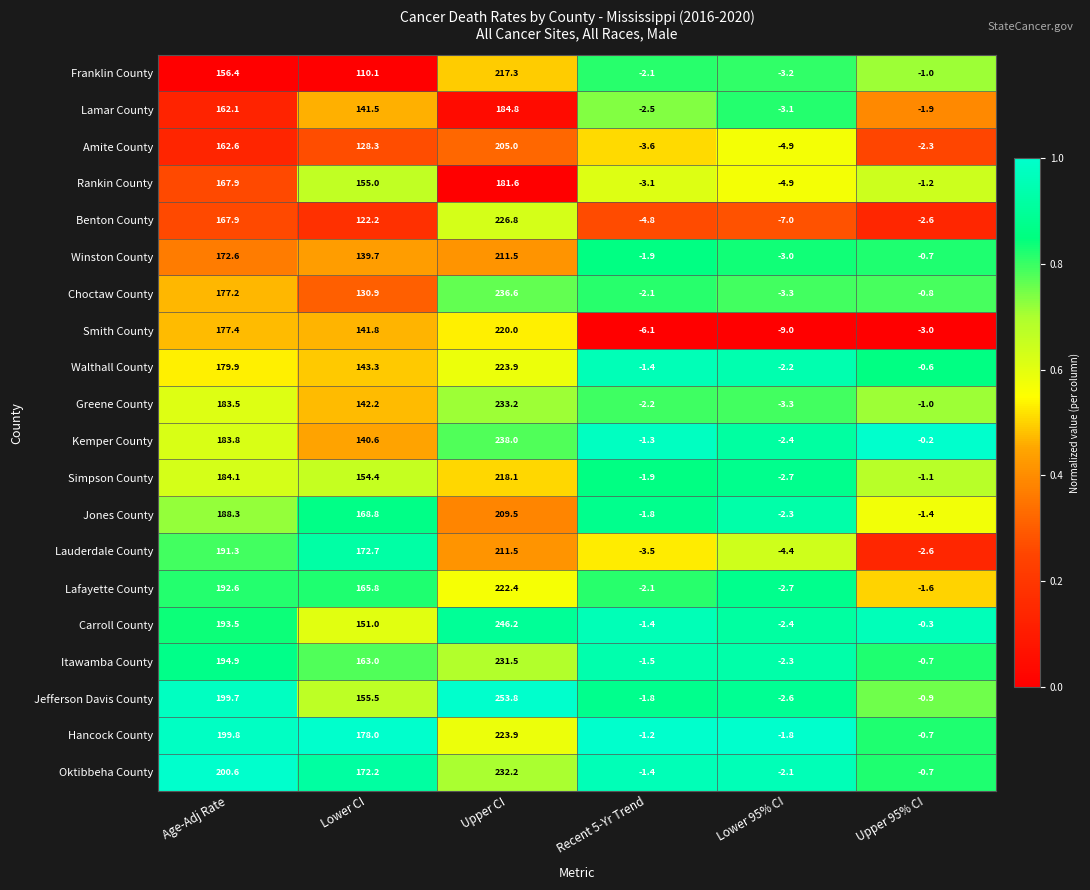

Which series has the widest spread of values?

Jefferson Davis County